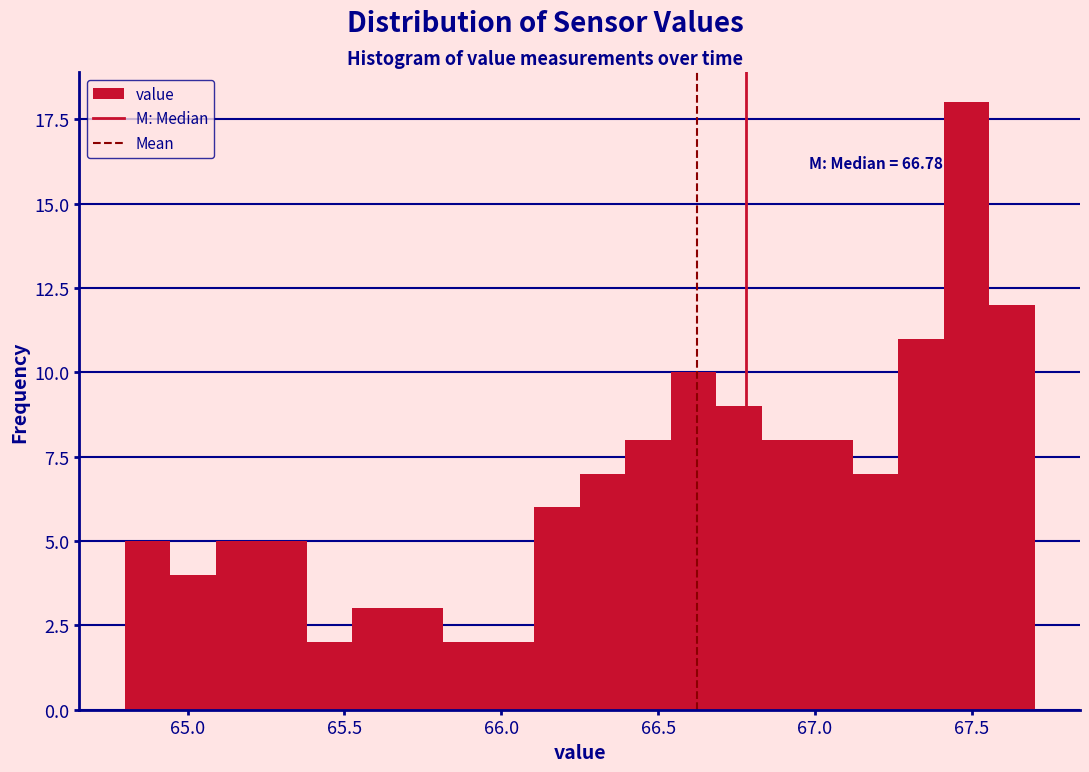

Around what value on the x-axis is the tallest bar? Give the approximate position of its centre, as read against the axis.

67.50